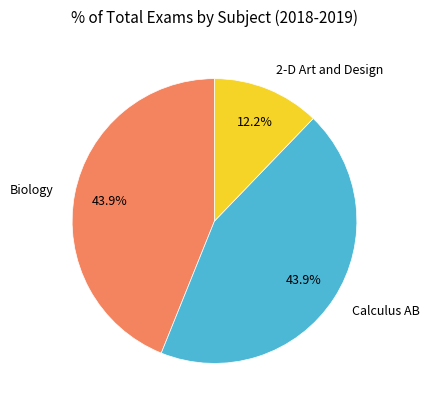

How much of the chart is everything except Biology?

56.1%